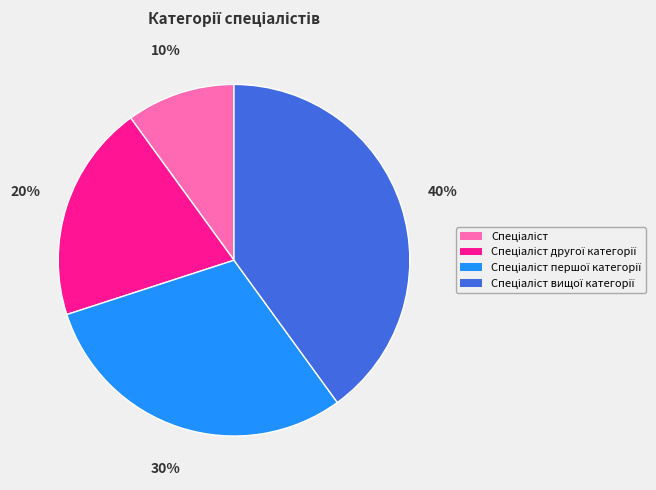

Does any single category account for the majority?

No